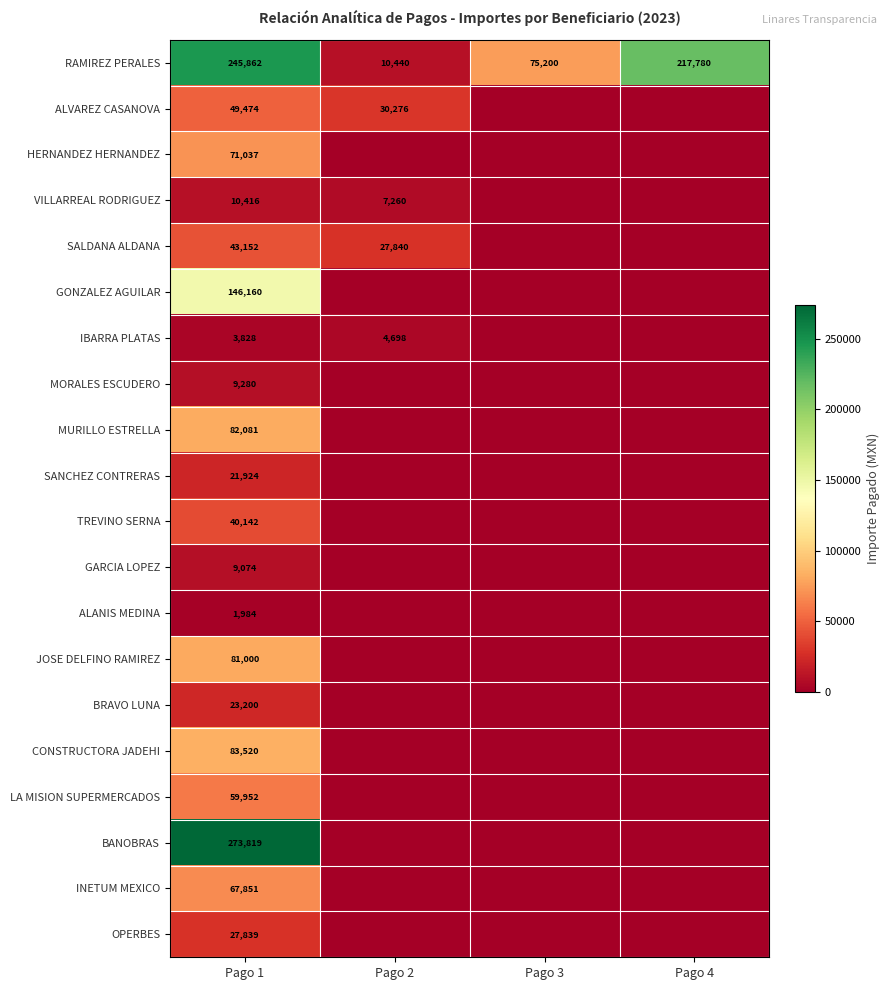

The RAMIREZ PERALES series shows 217780 at Pago 4. True or false?

True